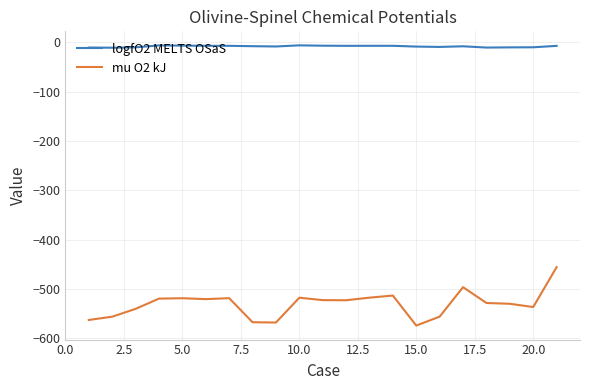

True or false: mu O2 kJ and logfO2 MELTS OSaS cross at least once.

False